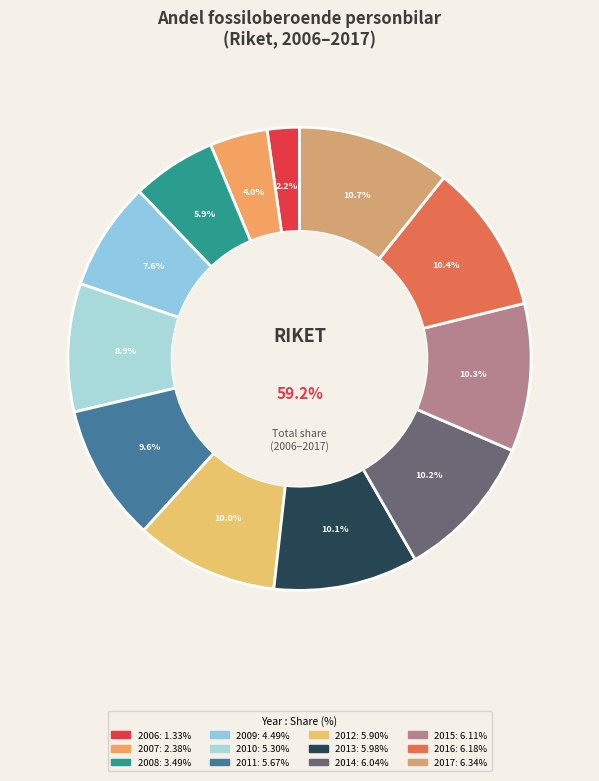

Rank the categories by value from highest to lowest.

2017, 2016, 2015, 2014, 2013, 2012, 2011, 2010, 2009, 2008, 2007, 2006